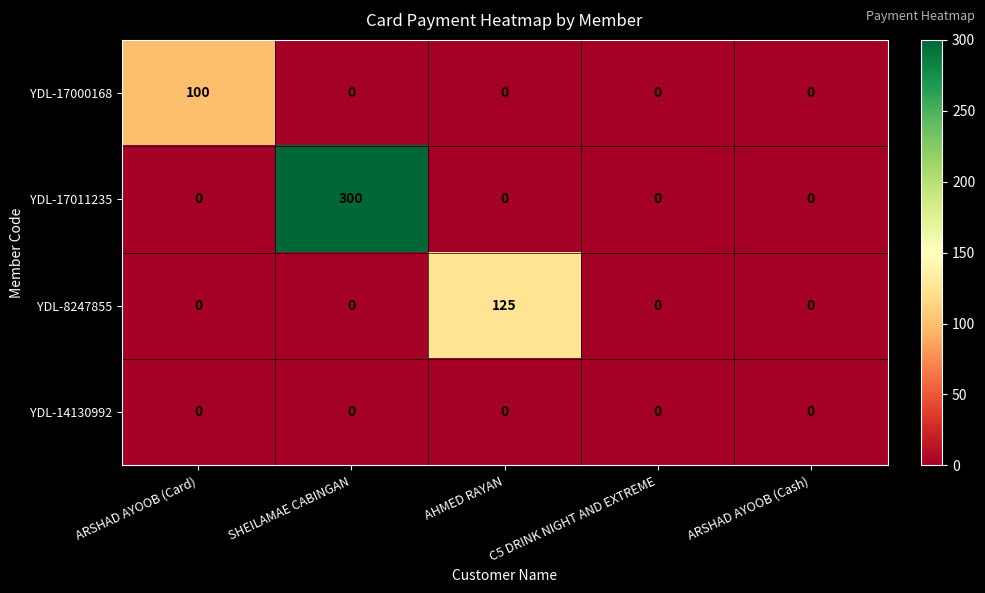

Rank the series by their maximum value, from highest to lowest.

YDL-17011235, YDL-8247855, YDL-17000168, YDL-14130992